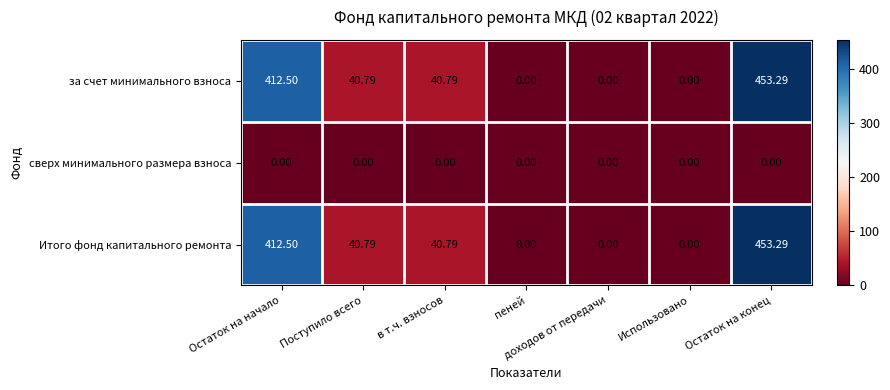

Is the value of сверх минимального размера взноса at Остаток на конец greater than the value of за счет минимального взноса at Остаток на начало?

No